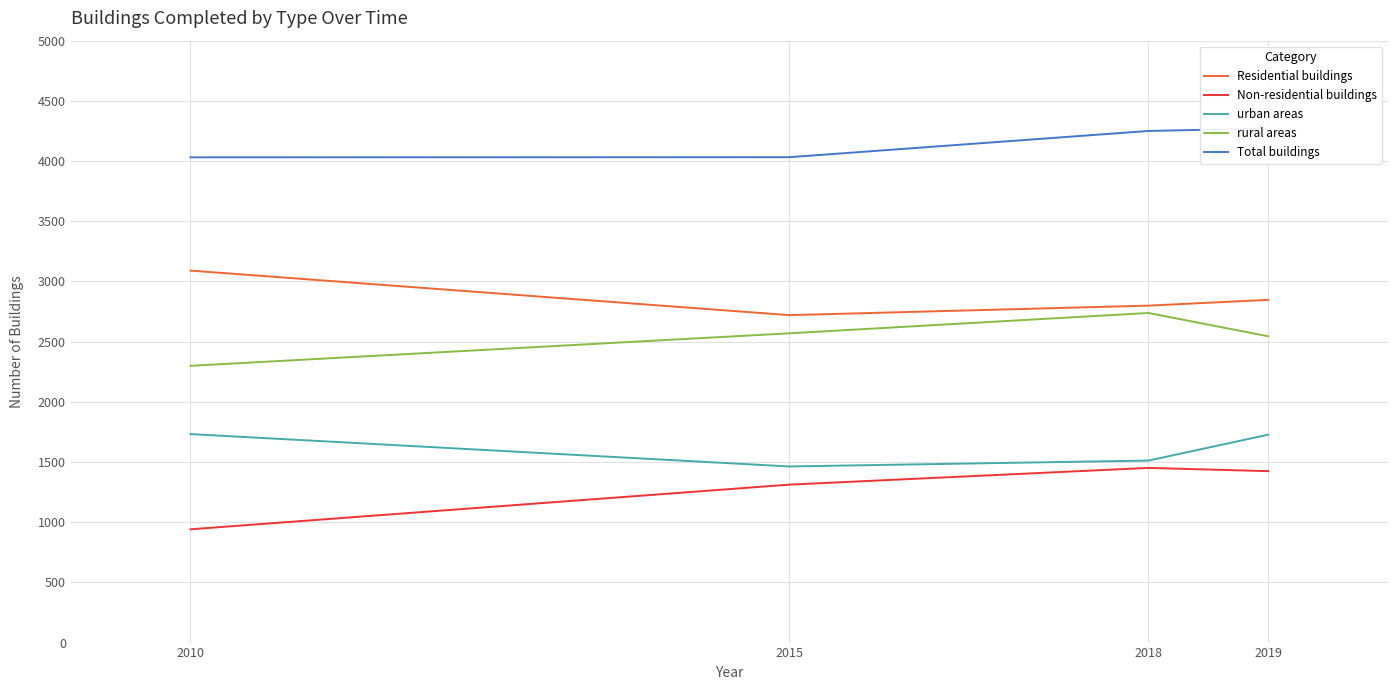

At how many categories does at least one series exceed 1072?

4